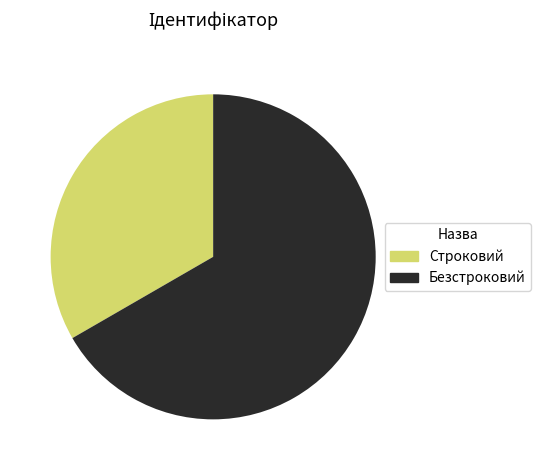

Do Строковий and Безстроковий together represent more than half of the pie?

Yes